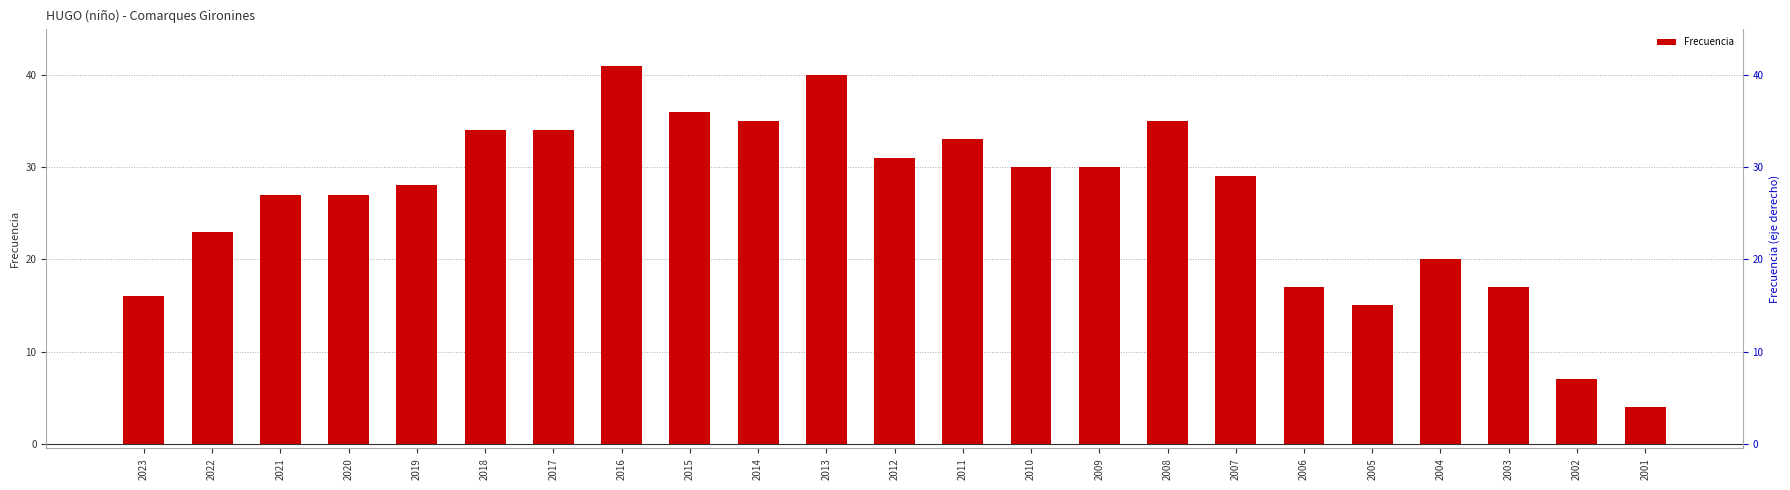

What is the sum of all values?

609